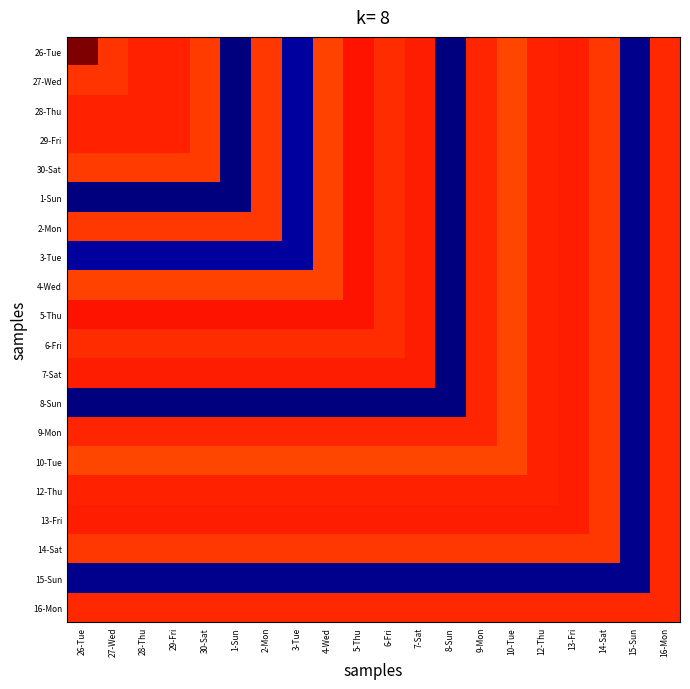

What is the total value across all series at 7-Sat?

278.3